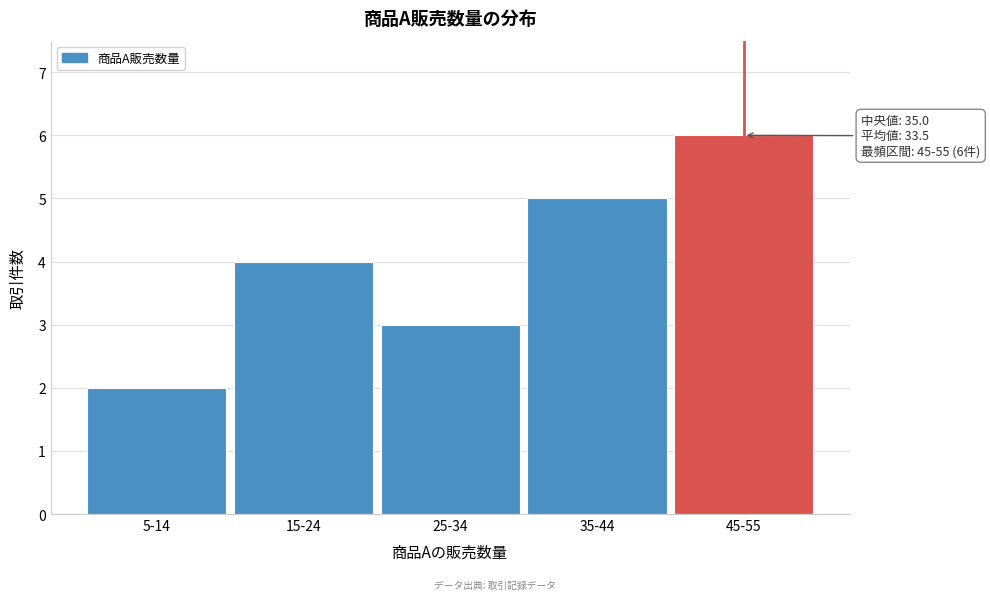

Reading left to right, transcribe all the data shown in this chart.

2	4	3	5	6